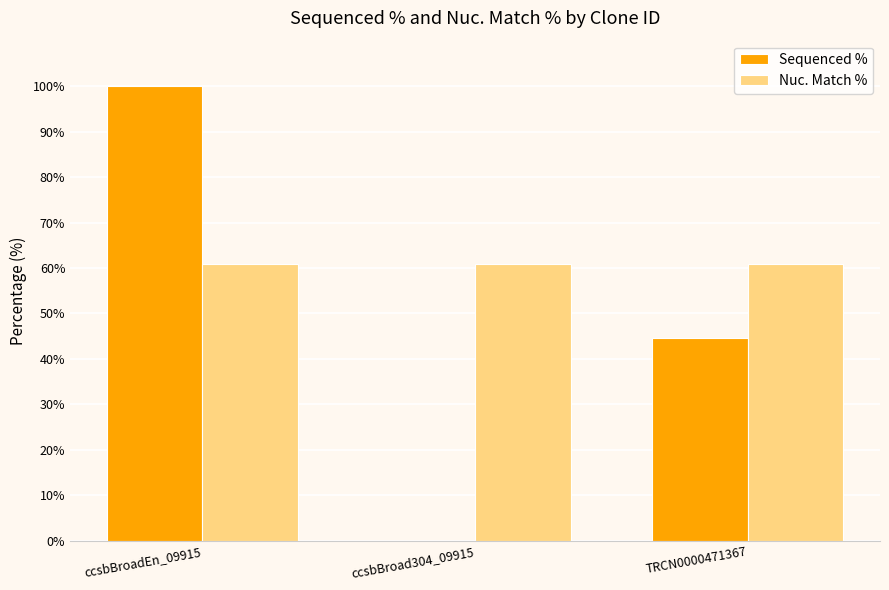

What is the total value across all series at ccsbBroad304_09915?

60.8